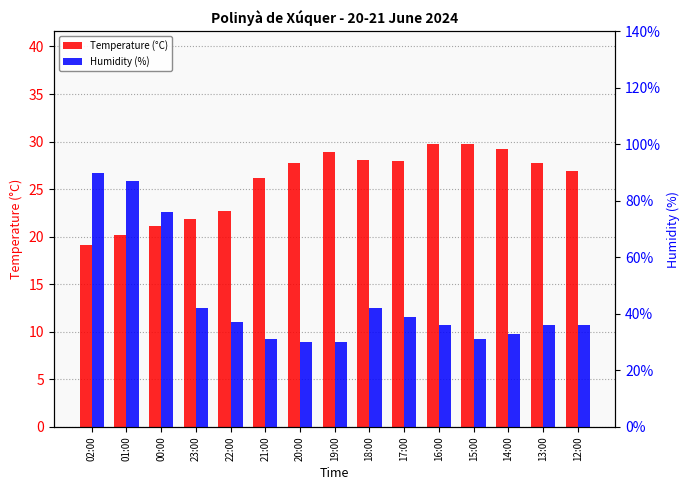

True or false: Temperature (°C) has a value of 43.8 at 19:00.

False